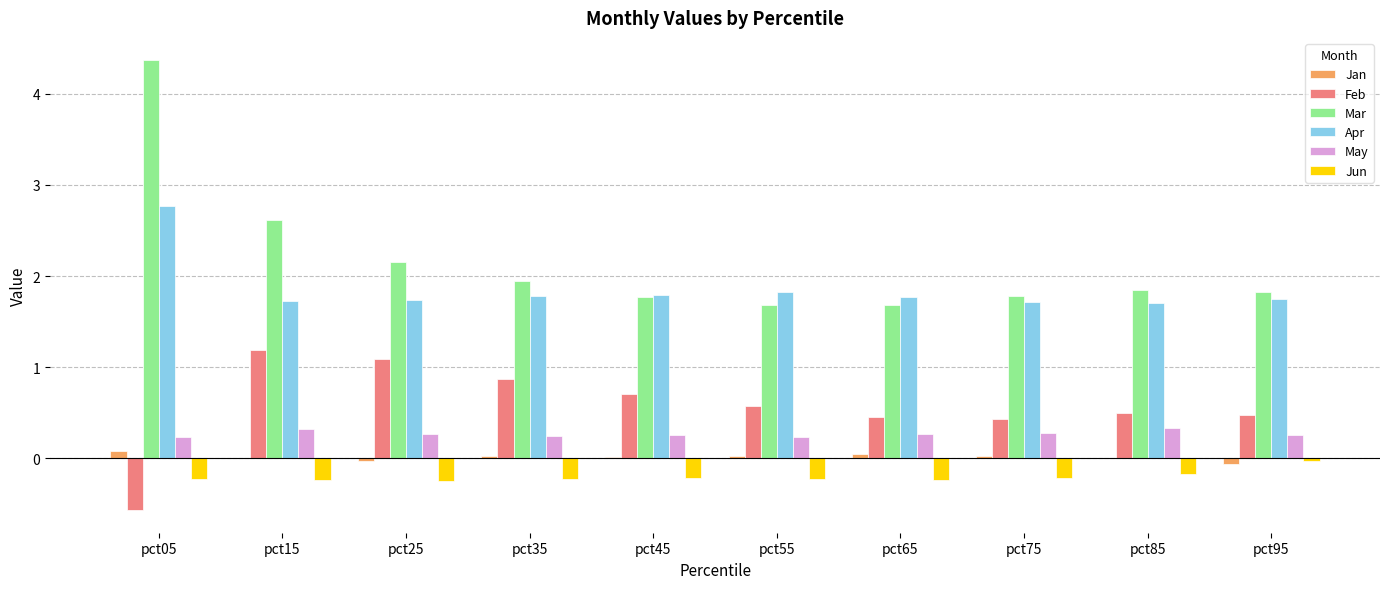

At which category is the sum across all series the highest?

pct05